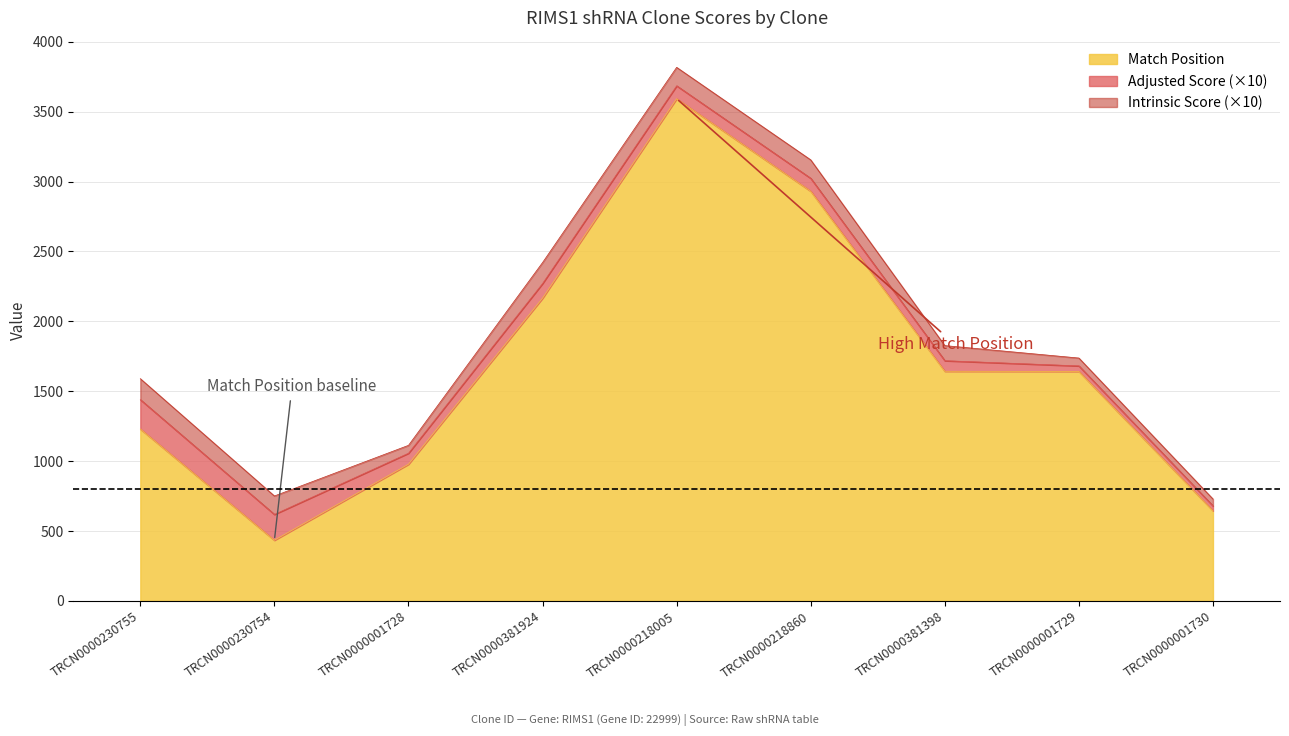

How many data points in Match Position are less than 1642?

4